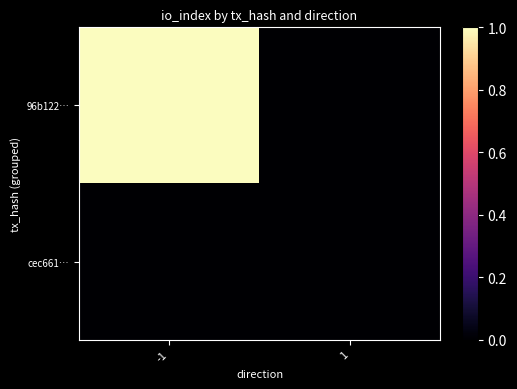

Rank the series by their maximum value, from highest to lowest.

96b122…, cec661…